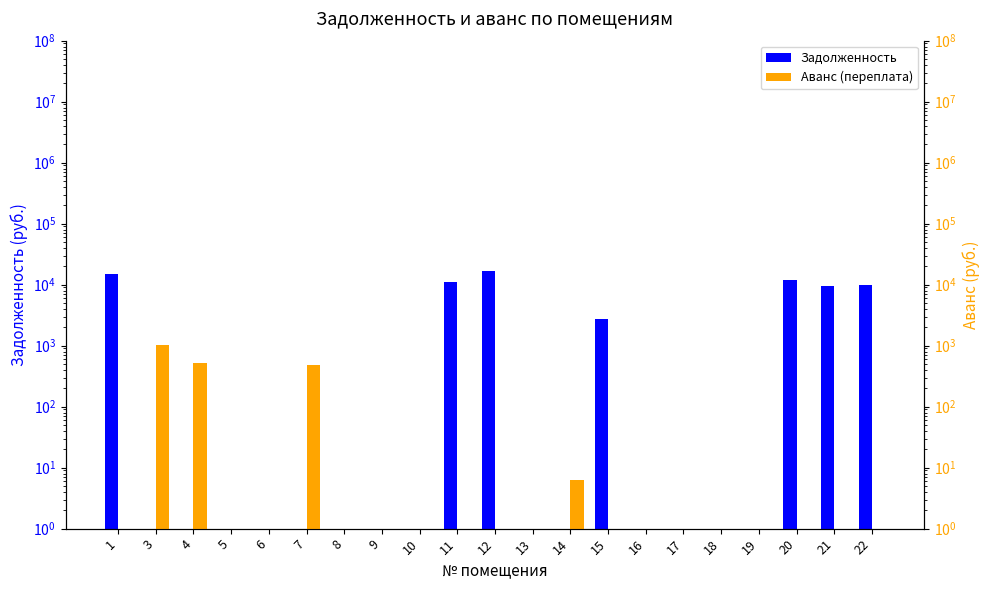

Which series has the largest range (max minus min)?

Задолженность